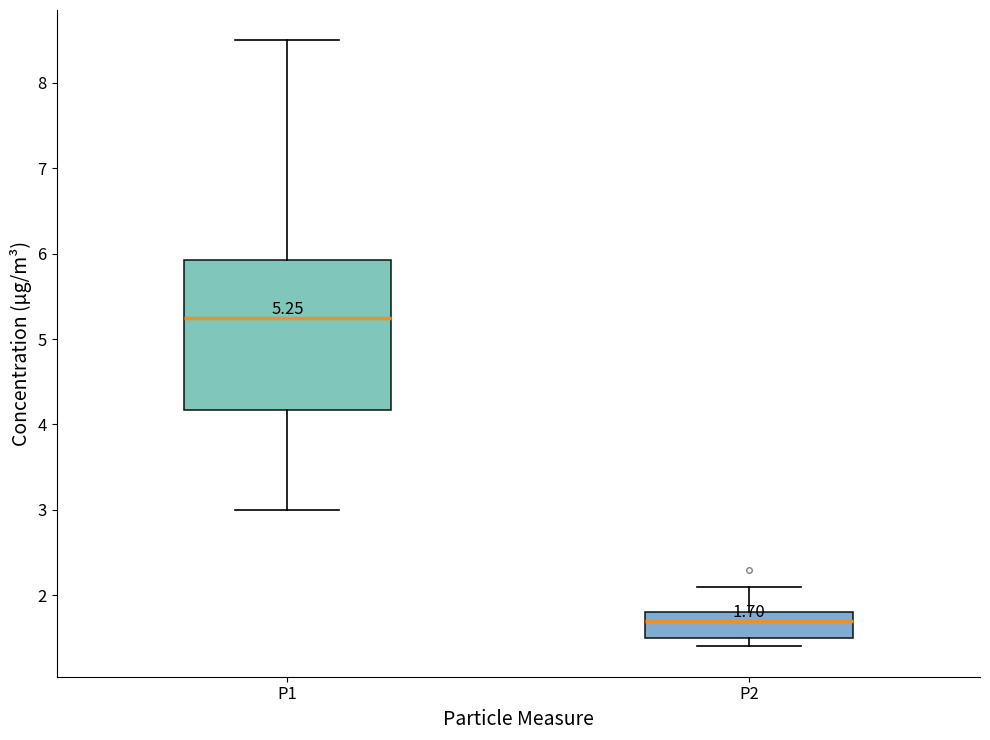

Which box has the highest median line?

P1